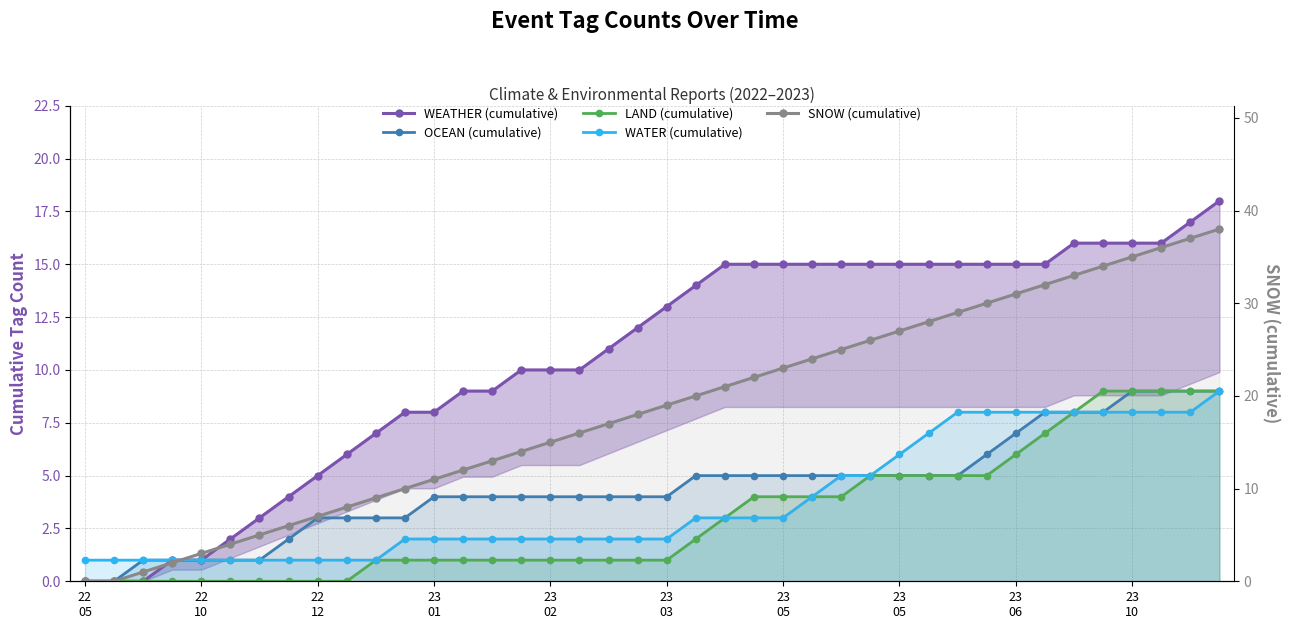

Which series has the largest total across all categories?

SNOW (cumulative)